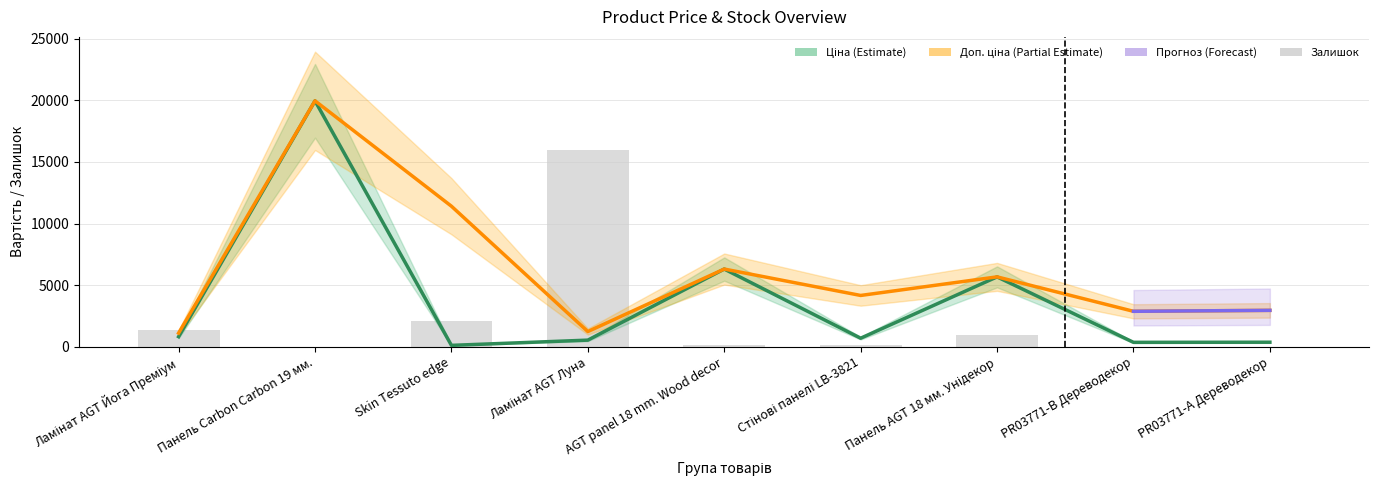

True or false: Ціна has a value of 818.5 at Ламінат AGT Йога Преміум.

True